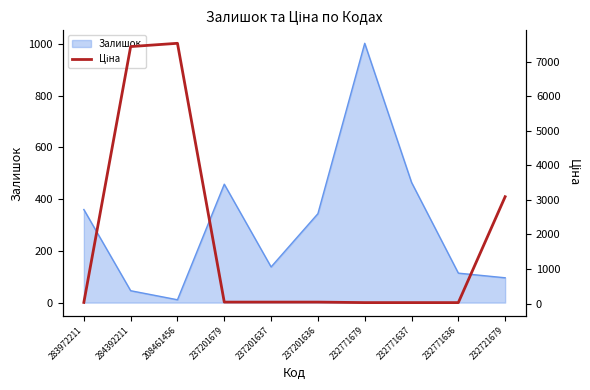

At which label does Залишок reach its peak?

232771679